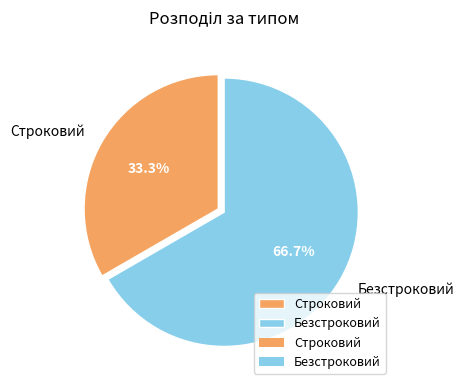

Which slice is the largest?

Безстроковий